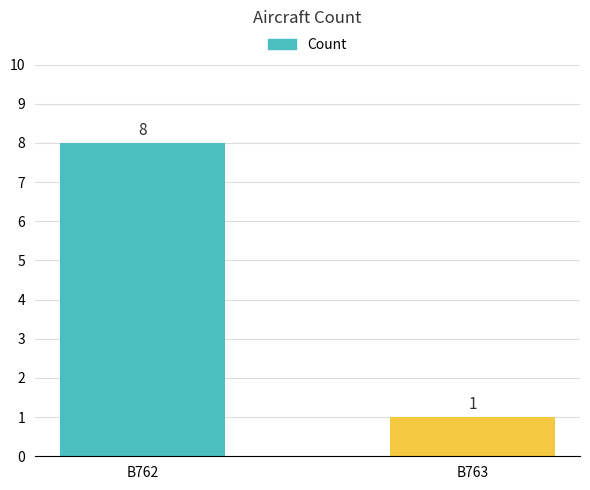

Rank the categories by value from lowest to highest.

B763, B762